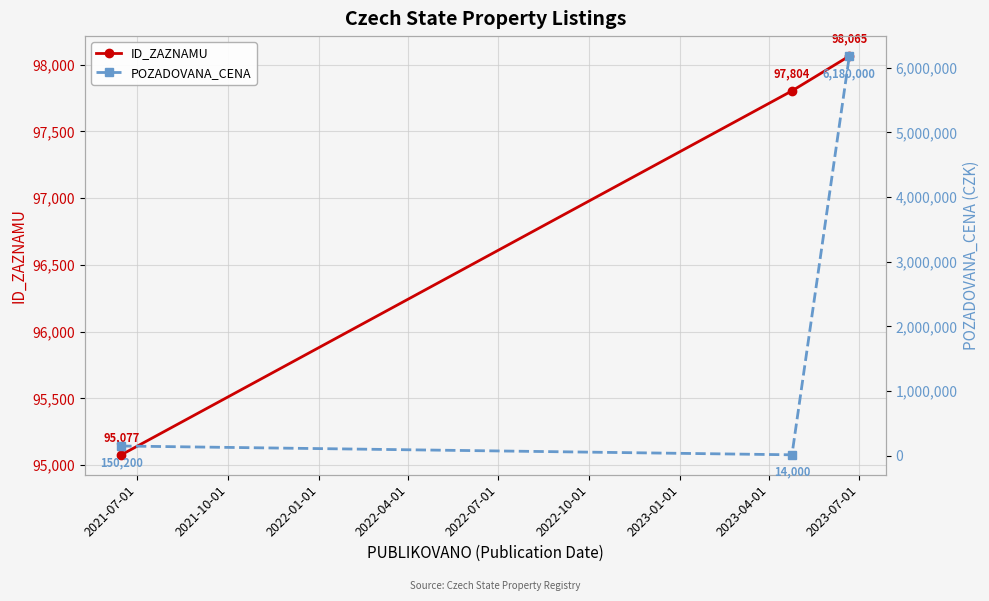

What is the maximum value for ID_ZAZNAMU?

98065